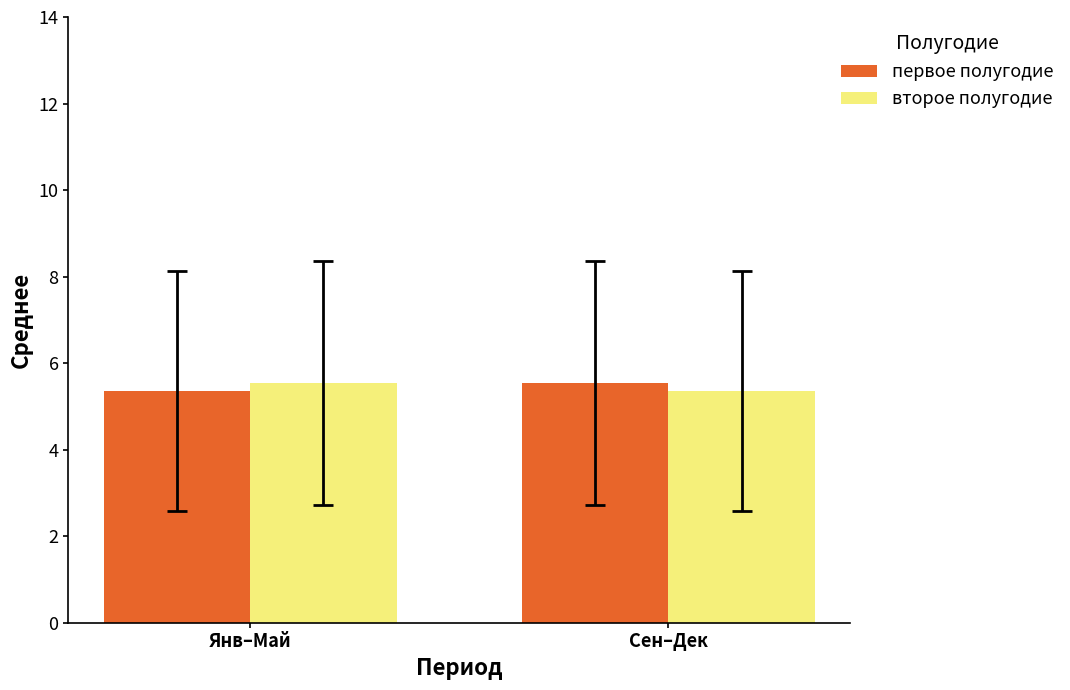

What is the highest value of the второе полугодие series?

5.5